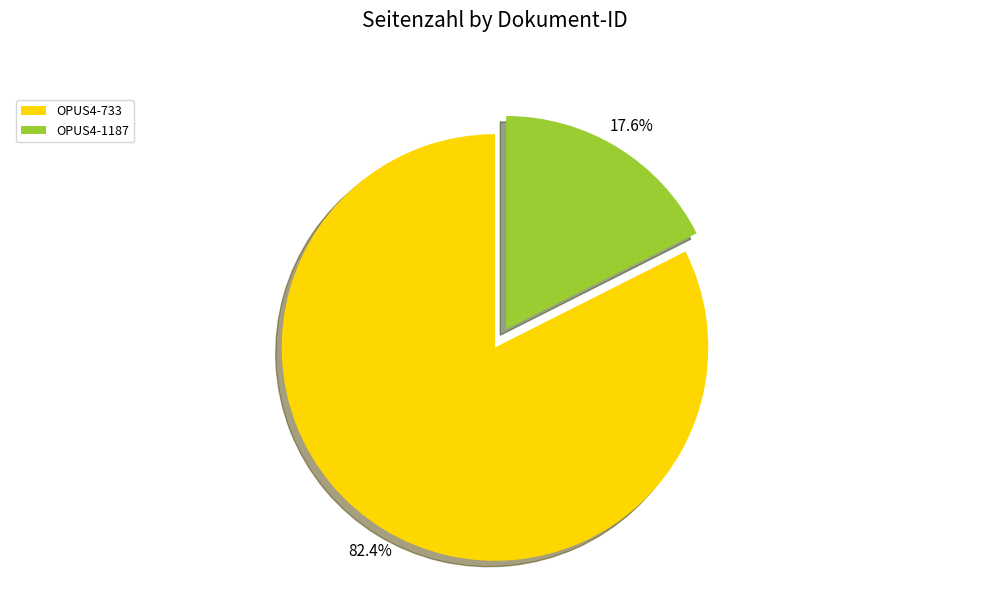

To the nearest percent, what portion does OPUS4-733 represent?

82%